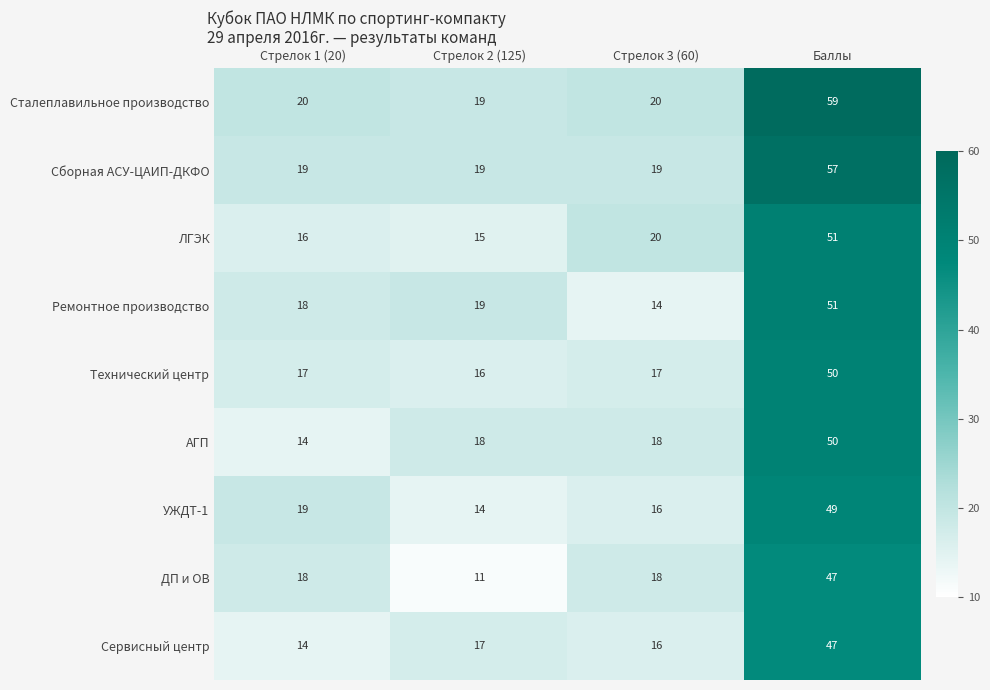

What is the sum of the Ремонтное производство values at Баллы and Стрелок 3 (60)?

65